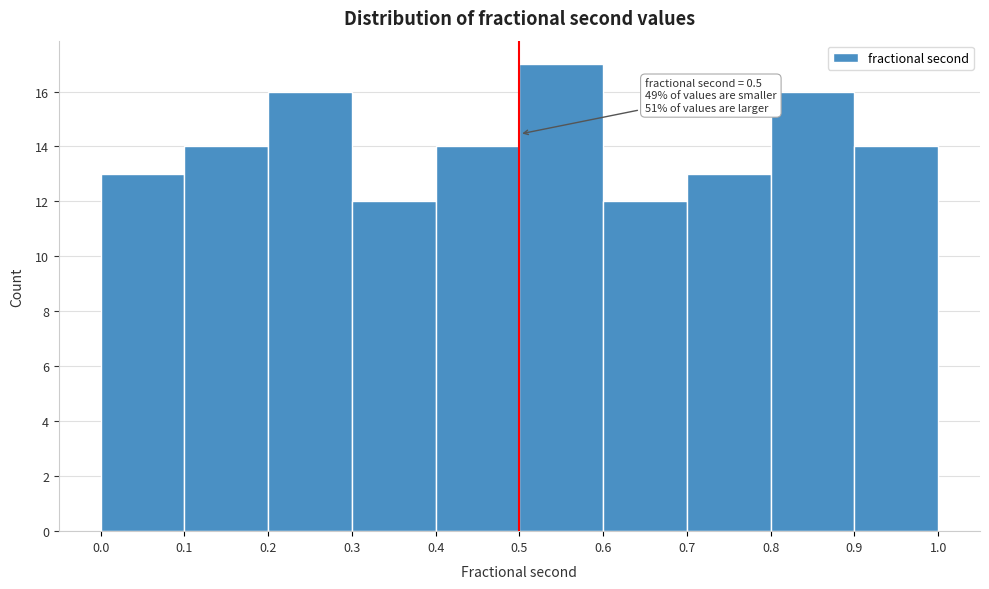

Which range on the x-axis has the tallest bar?

0.5 to 0.6